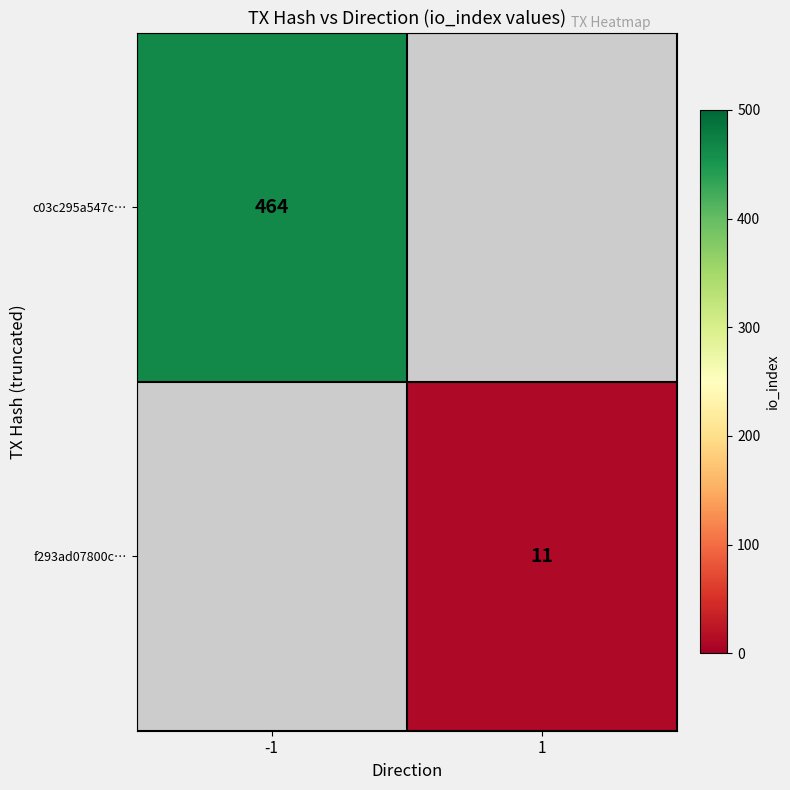

The value of f293ad07800c… at 1 is 11. True or false?

True